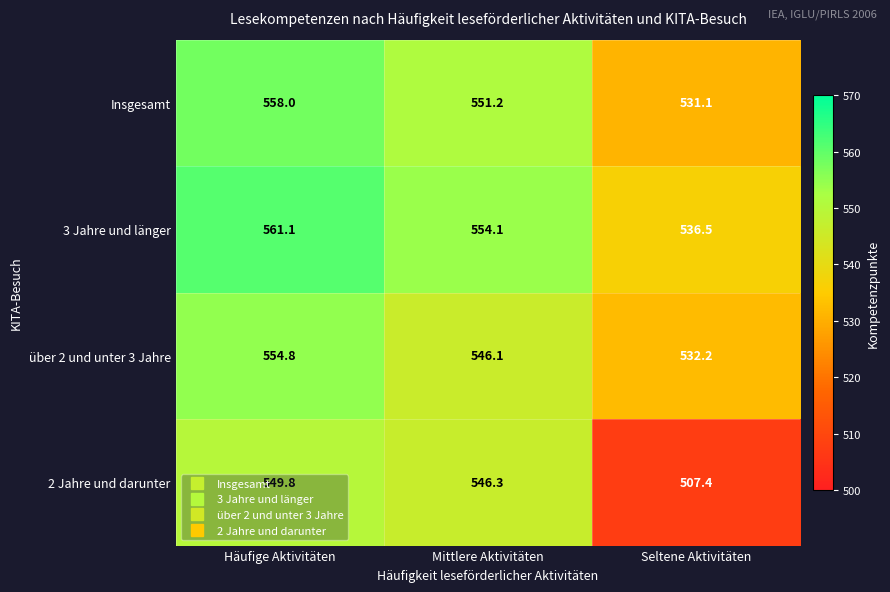

What is the total value across all series at Häufige Aktivitäten?

2223.7